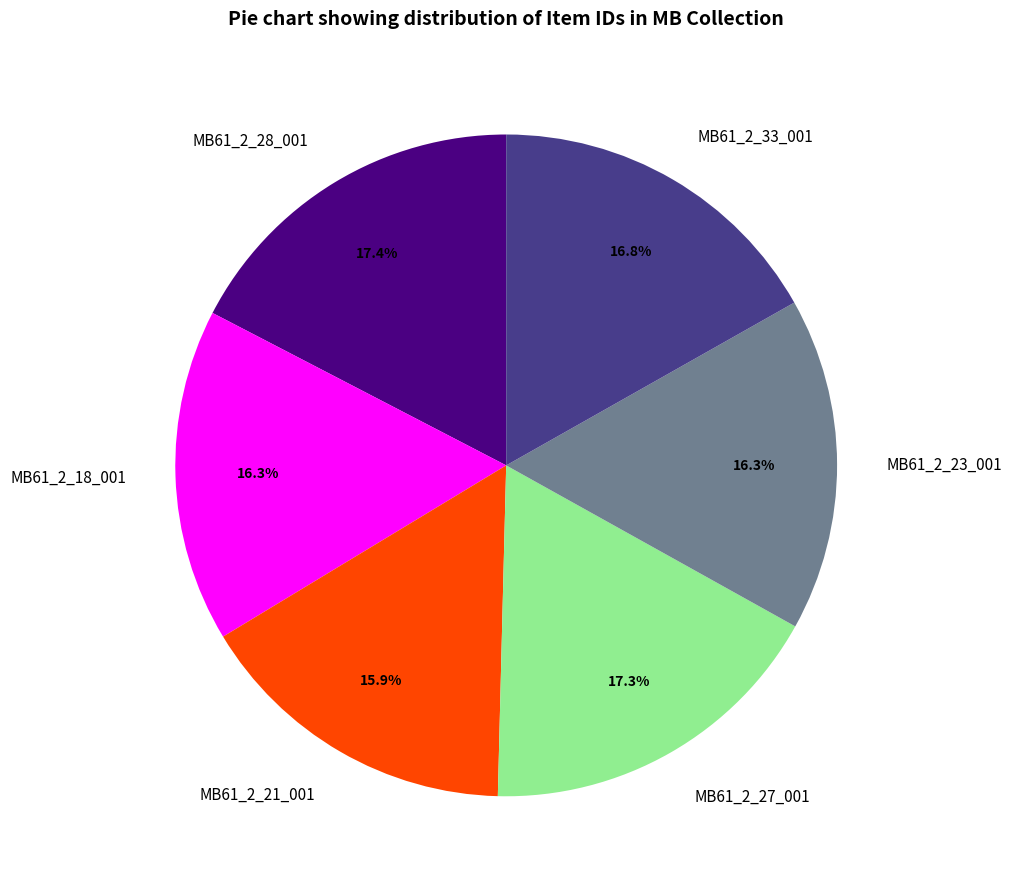

Between MB61_2_28_001 and MB61_2_21_001, which is larger?

MB61_2_28_001